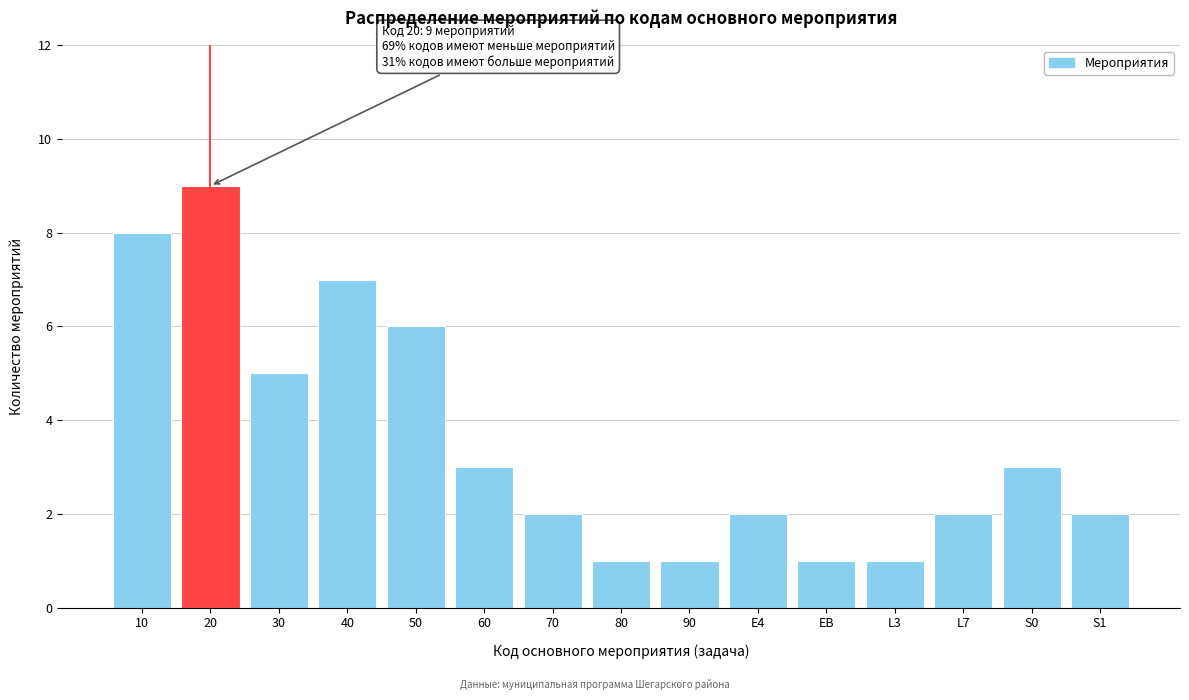

Reading right to left, extract all data points from this chart.

2	3	2	1	1	2	1	1	2	3	6	7	5	9	8